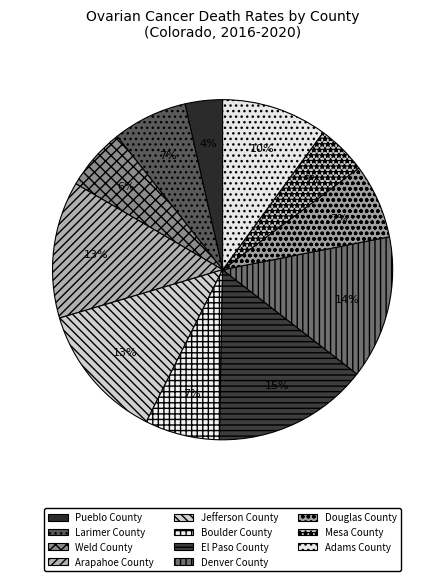

What is the largest slice in the pie chart?

El Paso County